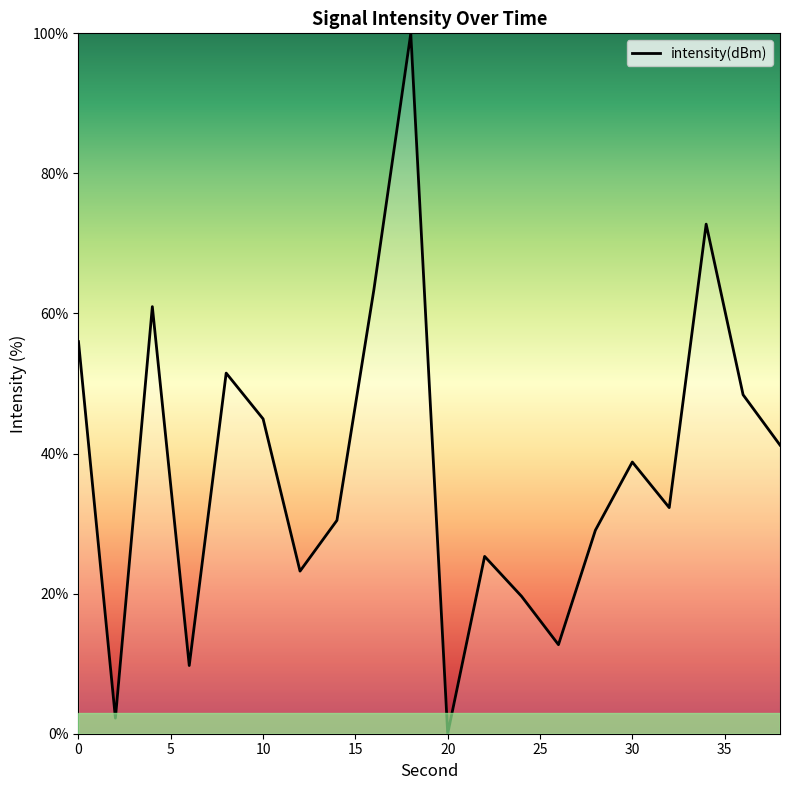

What is the maximum value shown in the chart?

100.0